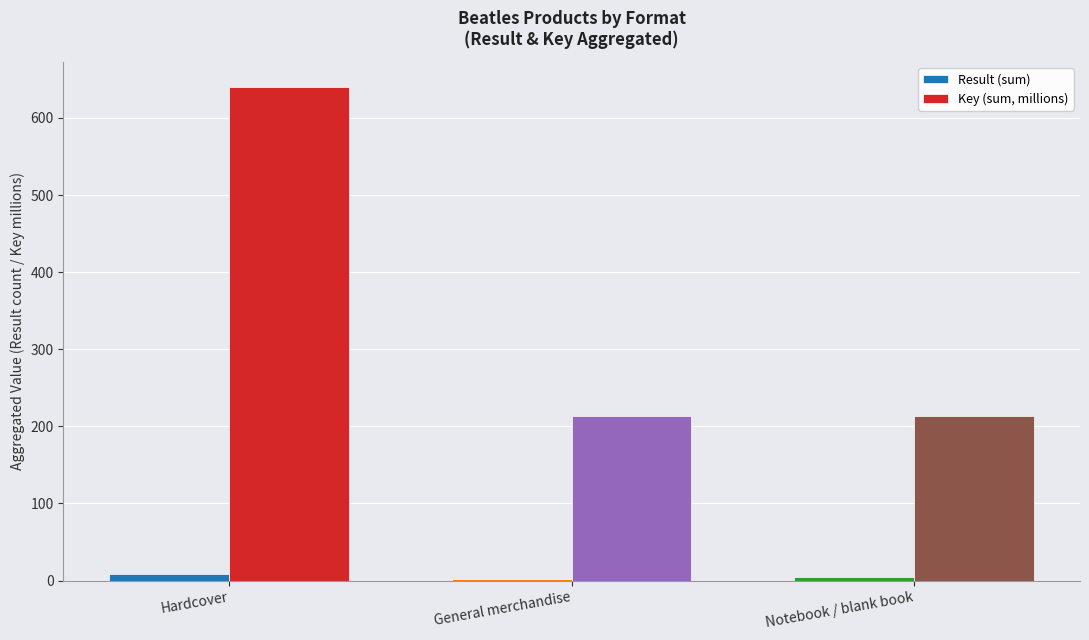

What is the difference between the Result (sum) values at General merchandise and Notebook / blank book?

3.0